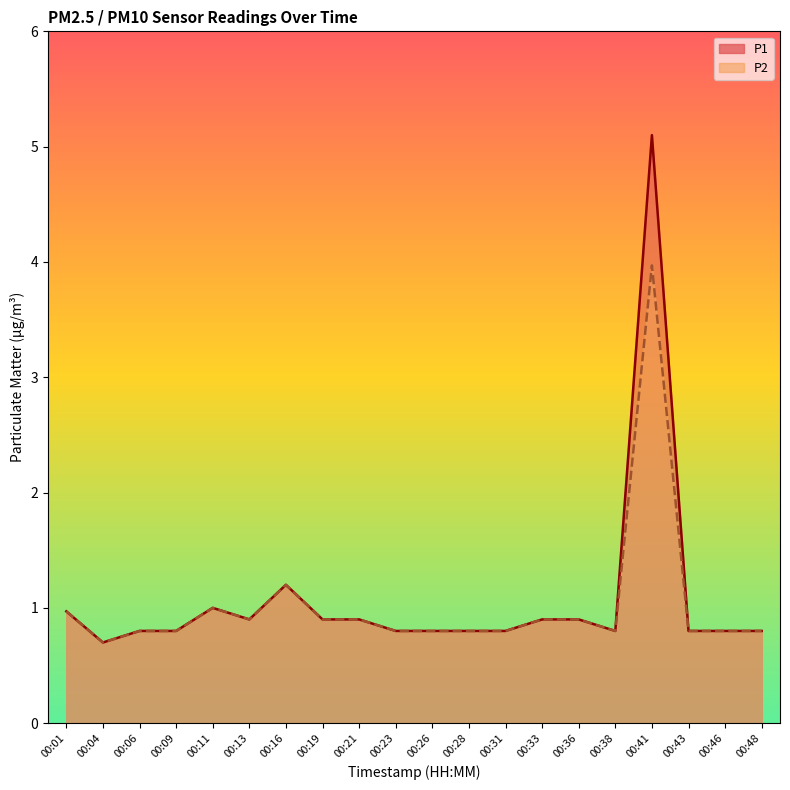

True or false: P1 has a value of 0.2 at 00:46.

False